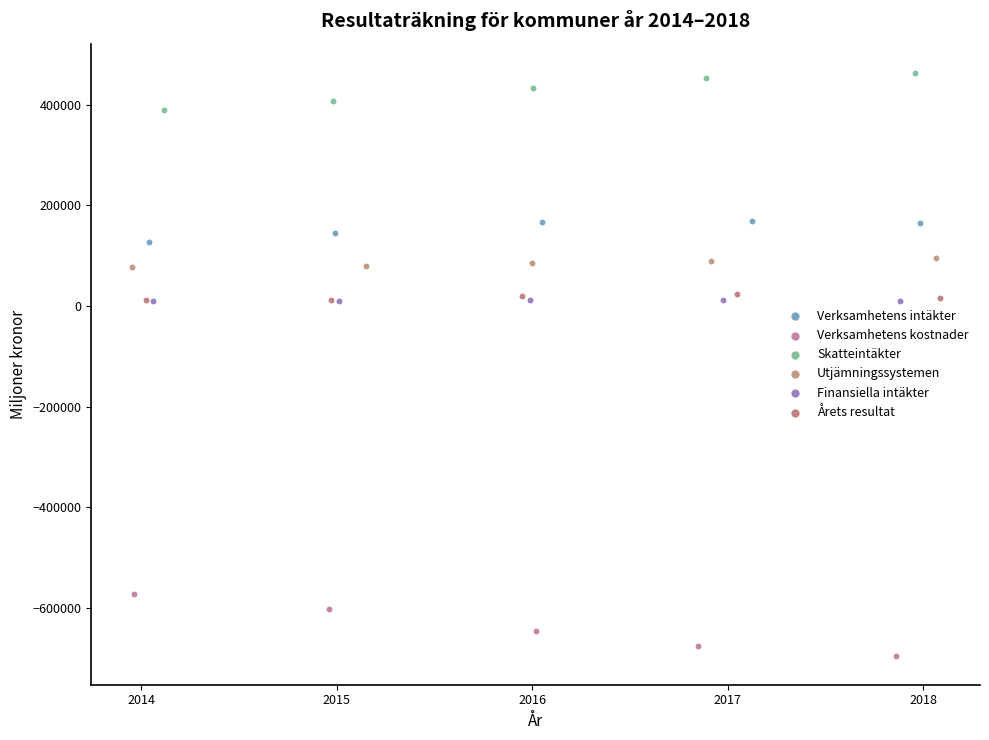

Which series reaches the maximum Y coordinate?

Skatteintäkter